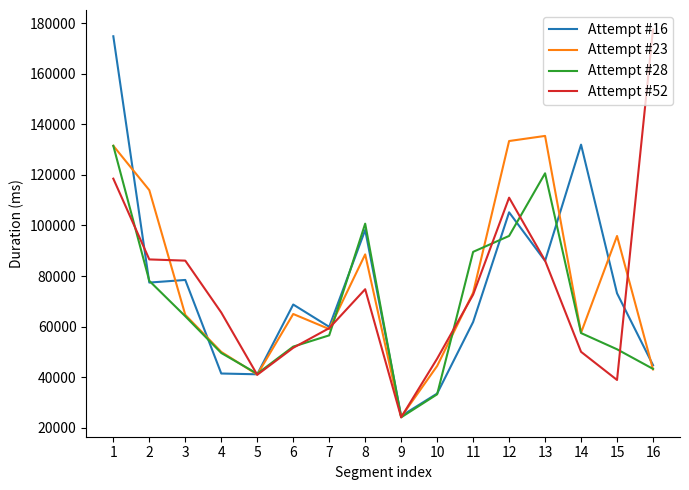

List the series in order of their peak value, lowest first.

Attempt #28, Attempt #23, Attempt #16, Attempt #52